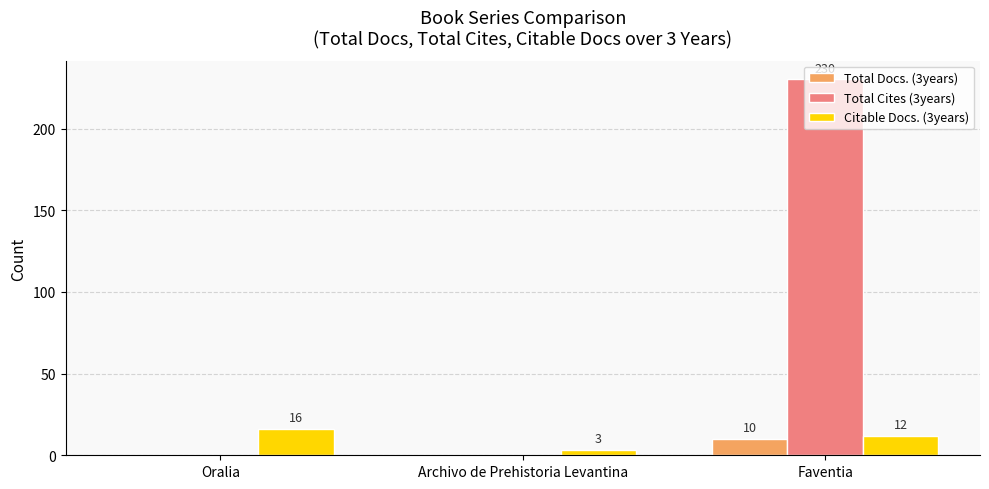

Does the chart contain stacked bars?

No